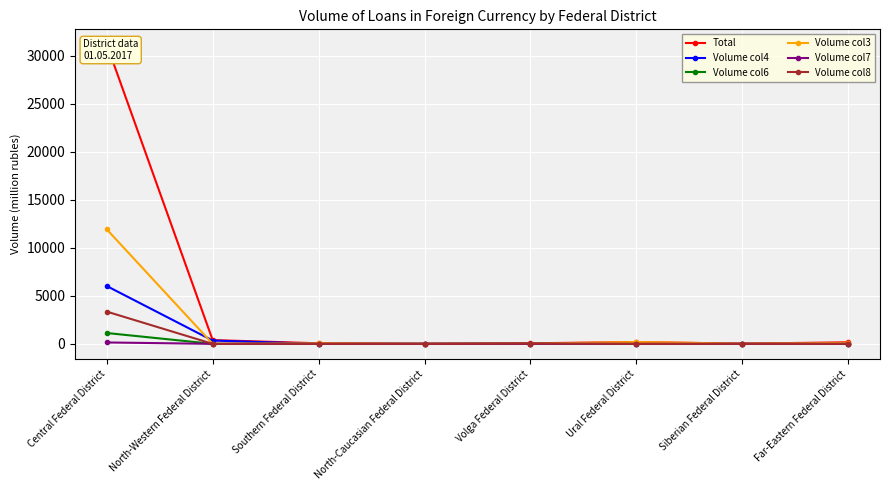

What is the total value across all series at Ural Federal District?

379